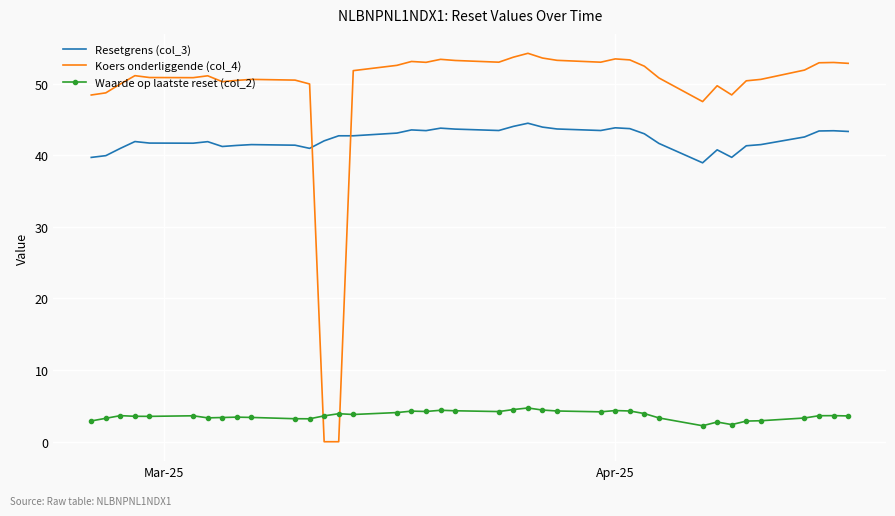

Which series has the largest range (max minus min)?

Koers onderliggende (col_4)